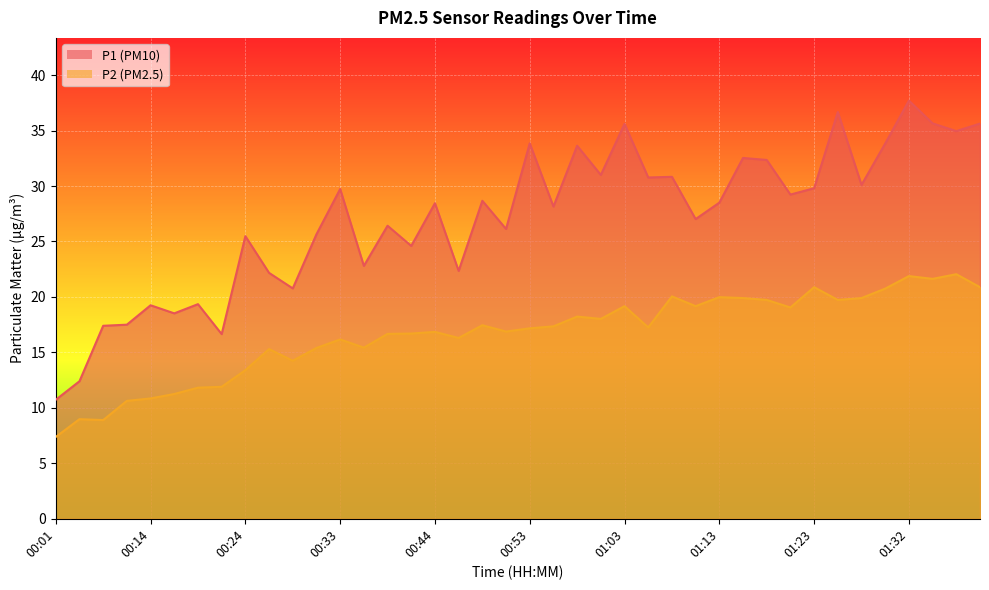

What are all the series names shown in the legend?

P1, P2